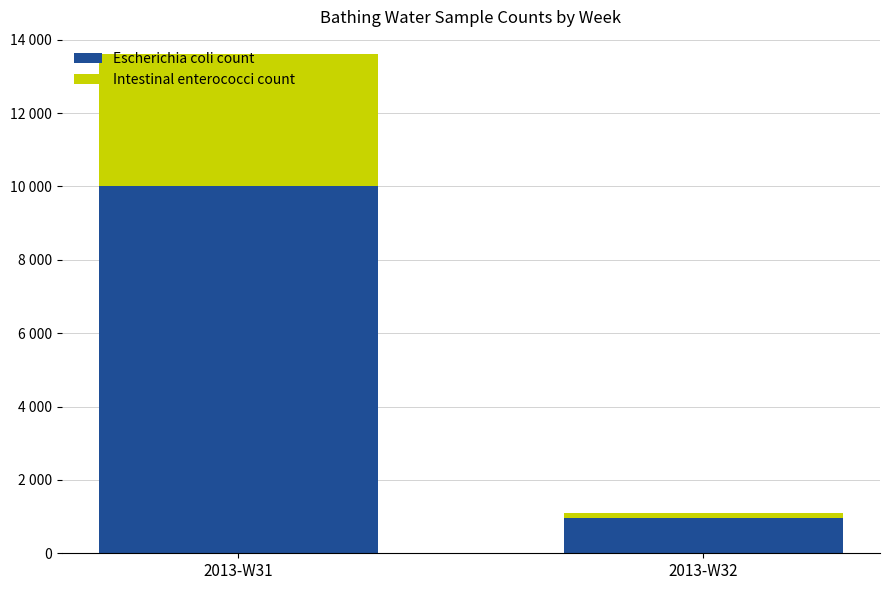

Are the bars horizontal?

No